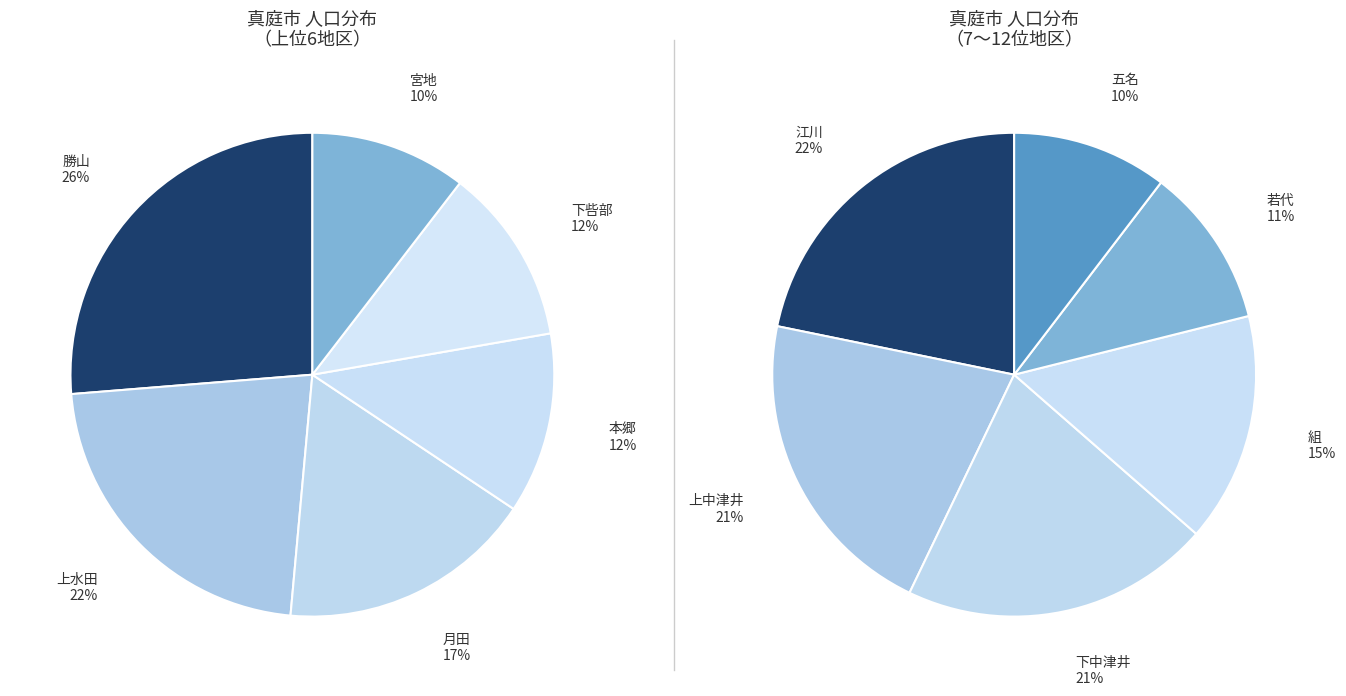

Is there any slice that represents more than half of the pie?

No